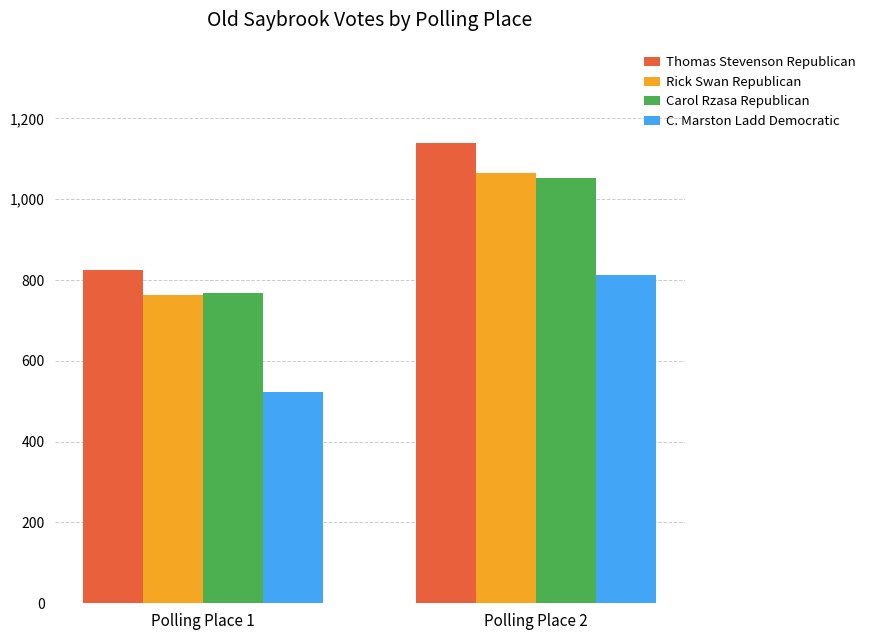

Is it true that Thomas Stevenson Republican equals 824 at Polling Place 1?

True